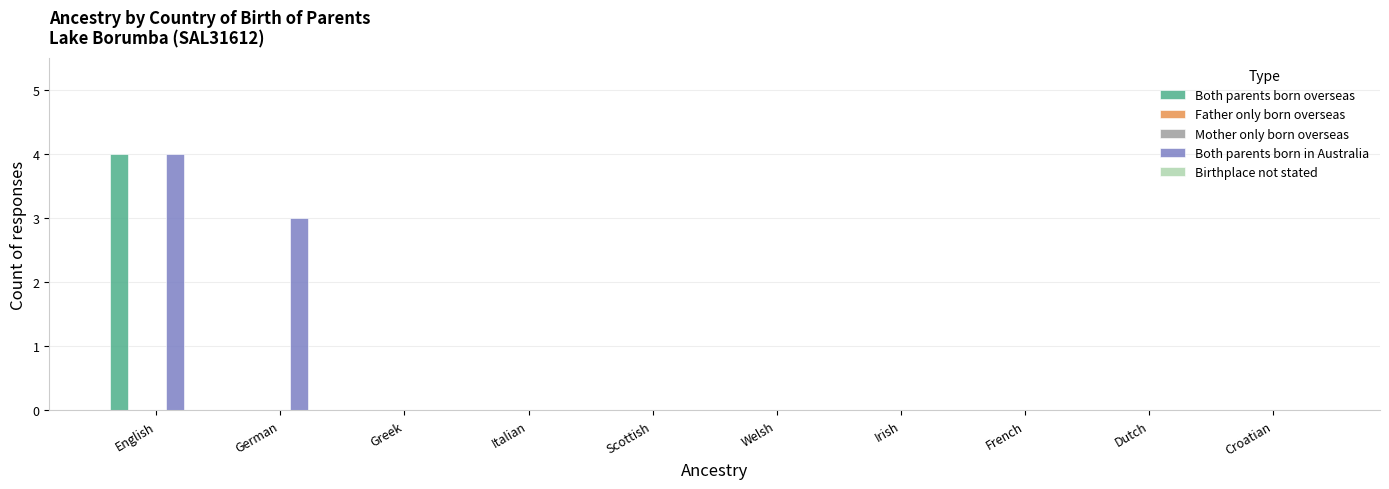

Reading left to right, extract all data points from this chart.

Both parents born overseas: English=4	German=0	Greek=0	Italian=0	Scottish=0	Welsh=0	Irish=0	French=0	Dutch=0	Croatian=0
Father only born overseas: English=0	German=0	Greek=0	Italian=0	Scottish=0	Welsh=0	Irish=0	French=0	Dutch=0	Croatian=0
Mother only born overseas: English=0	German=0	Greek=0	Italian=0	Scottish=0	Welsh=0	Irish=0	French=0	Dutch=0	Croatian=0
Both parents born in Australia: English=4	German=3	Greek=0	Italian=0	Scottish=0	Welsh=0	Irish=0	French=0	Dutch=0	Croatian=0
Birthplace not stated: English=0	German=0	Greek=0	Italian=0	Scottish=0	Welsh=0	Irish=0	French=0	Dutch=0	Croatian=0